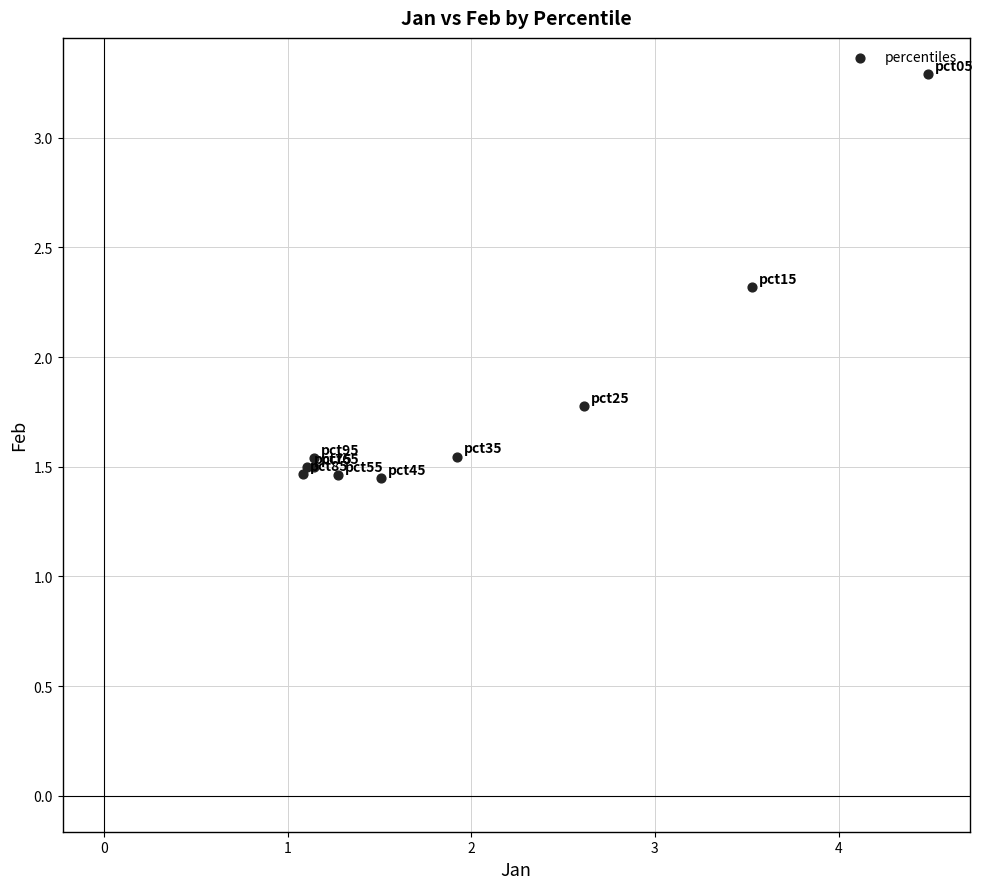

What Y value in the scatter plot is closest to 2?

1.8